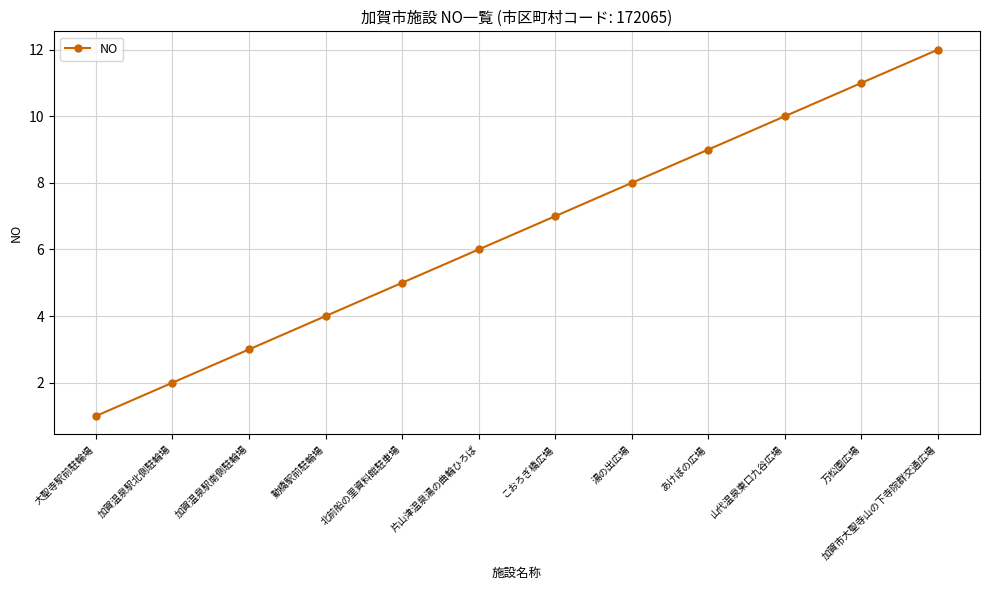

Where is the data nearest to the value 6?

片山津温泉湯の曲輪ひろば